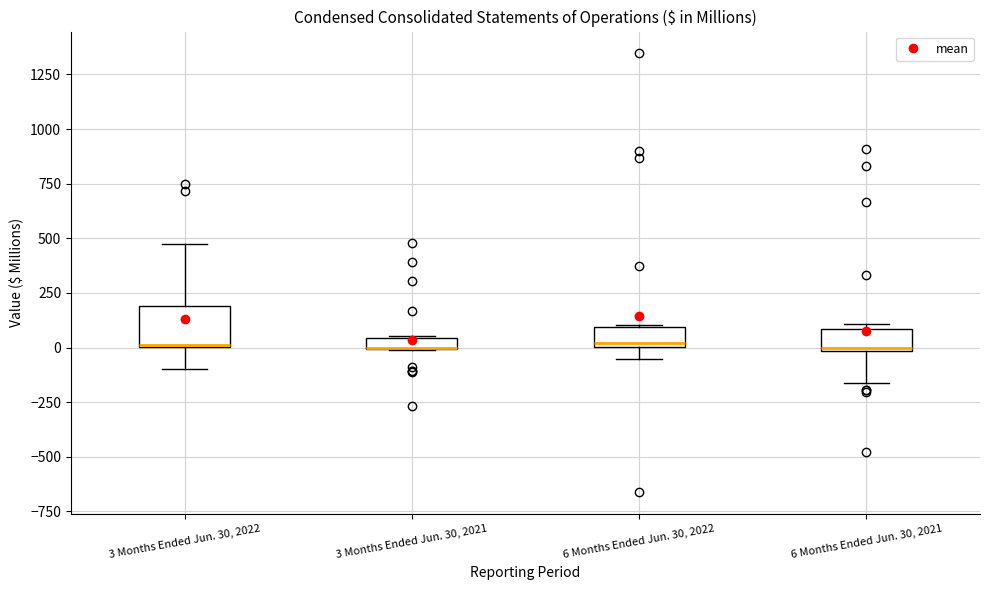

Comparing the boxes themselves (not the whiskers), which one is the tallest?

3 Months Ended Jun. 30, 2022